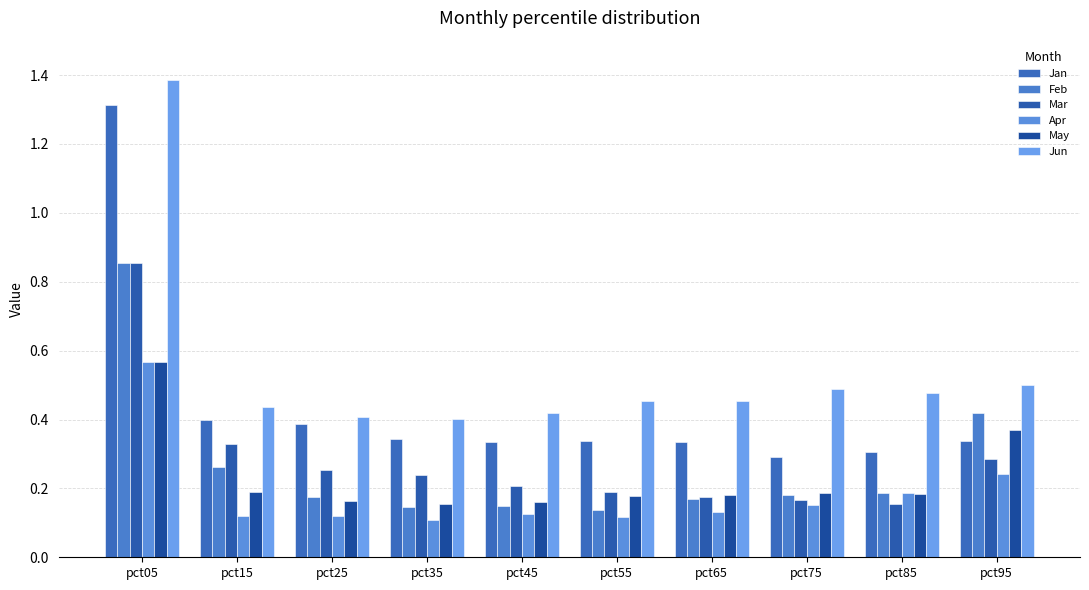

What is the smallest value displayed?

0.1